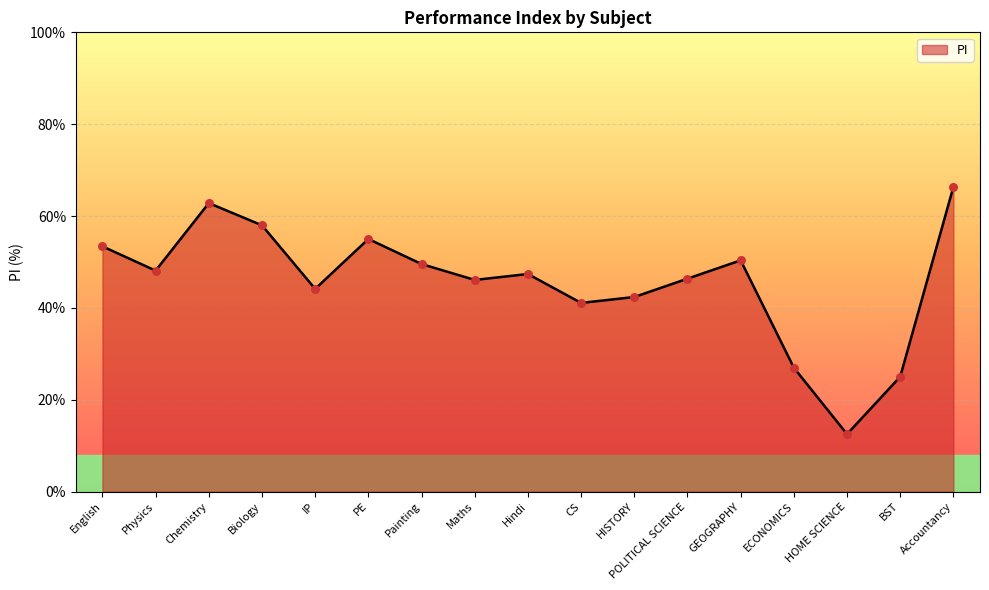

What is the ratio of the value at CS to the value at GEOGRAPHY?

0.8